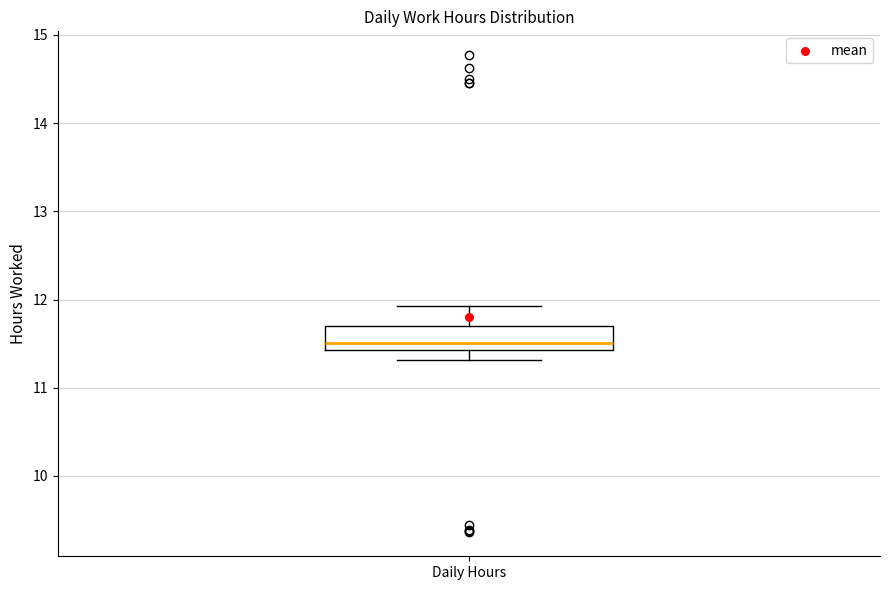

Where is the upper edge of the box for Daily Hours on the y-axis? The values are not printed on the chart, so give them approximately, as read against the axis.

11.7